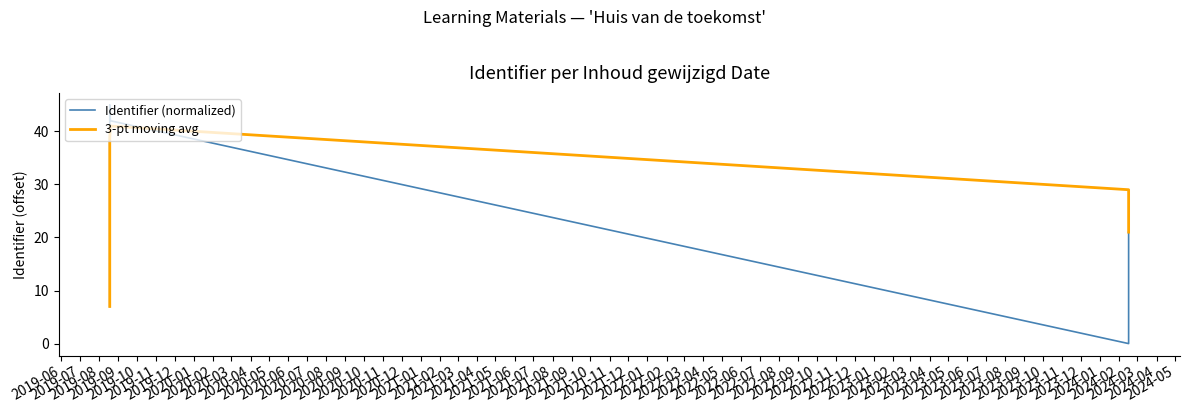

What is the average value of the 3-pt moving avg series?

26.2